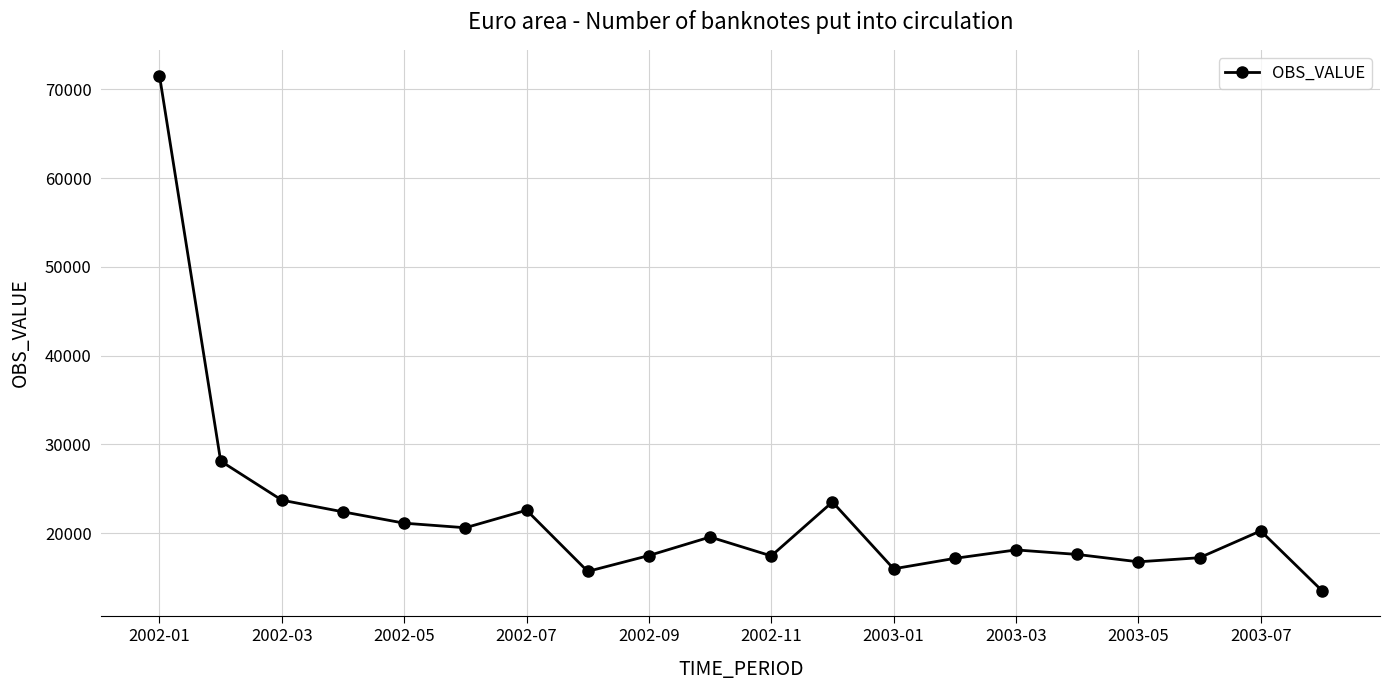

What is the difference between the maximum and second lowest values?

55867.9